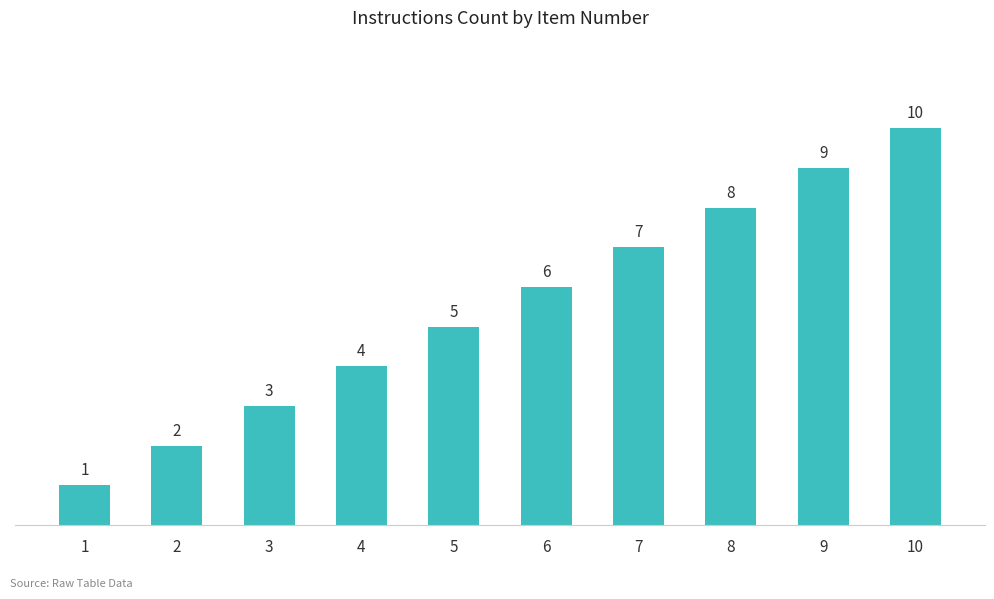

What is the maximum value shown in the chart?

10